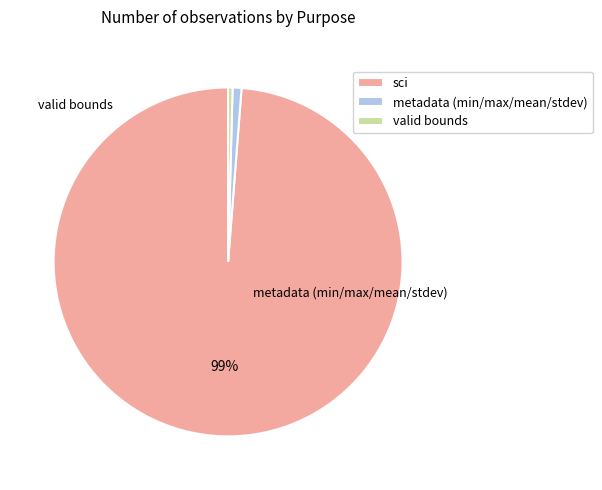

How many segments does this pie chart have?

3